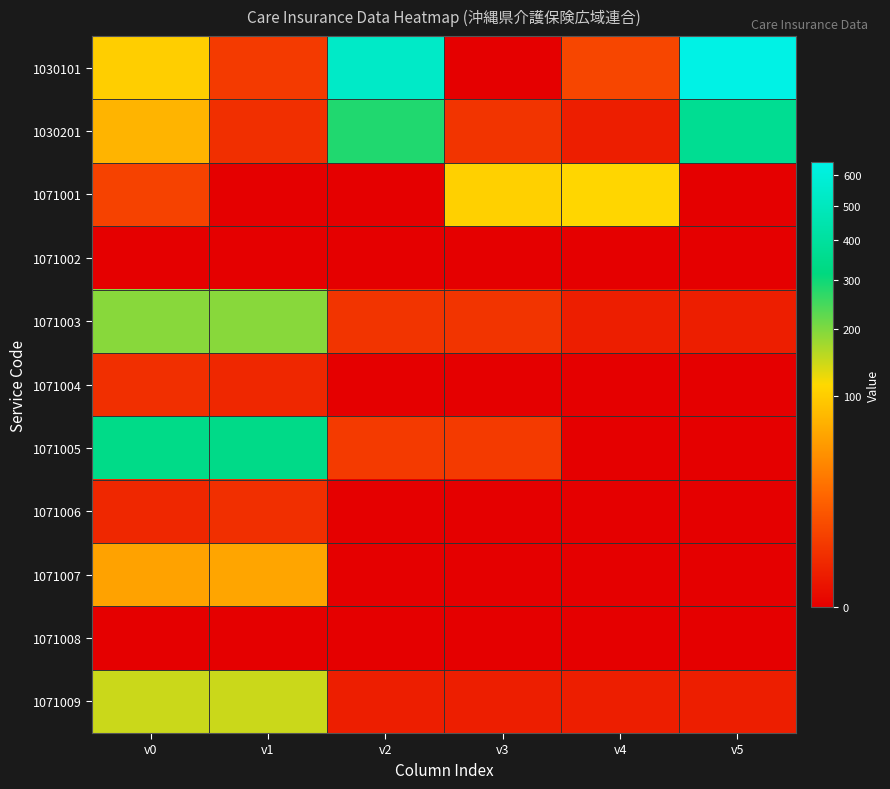

Reading left to right, list all the values displayed in this chart.

1030101: v0=102	v1=5	v2=531	v3=0	v4=8	v5=646
1030201: v0=74	v1=3	v2=282	v3=4	v4=1	v5=364
1071001: v0=7	v1=0	v2=0	v3=104	v4=111	v5=0
1071002: v0=0	v1=0	v2=0	v3=0	v4=0	v5=0
1071003: v0=192	v1=192	v2=4	v3=4	v4=1	v5=1
1071004: v0=3	v1=2	v2=0	v3=0	v4=0	v5=0
1071005: v0=339	v1=336	v2=5	v3=5	v4=0	v5=0
1071006: v0=2	v1=3	v2=0	v3=0	v4=0	v5=0
1071007: v0=58	v1=61	v2=0	v3=0	v4=0	v5=0
1071008: v0=0	v1=0	v2=0	v3=0	v4=0	v5=0
1071009: v0=146	v1=146	v2=1	v3=1	v4=1	v5=1